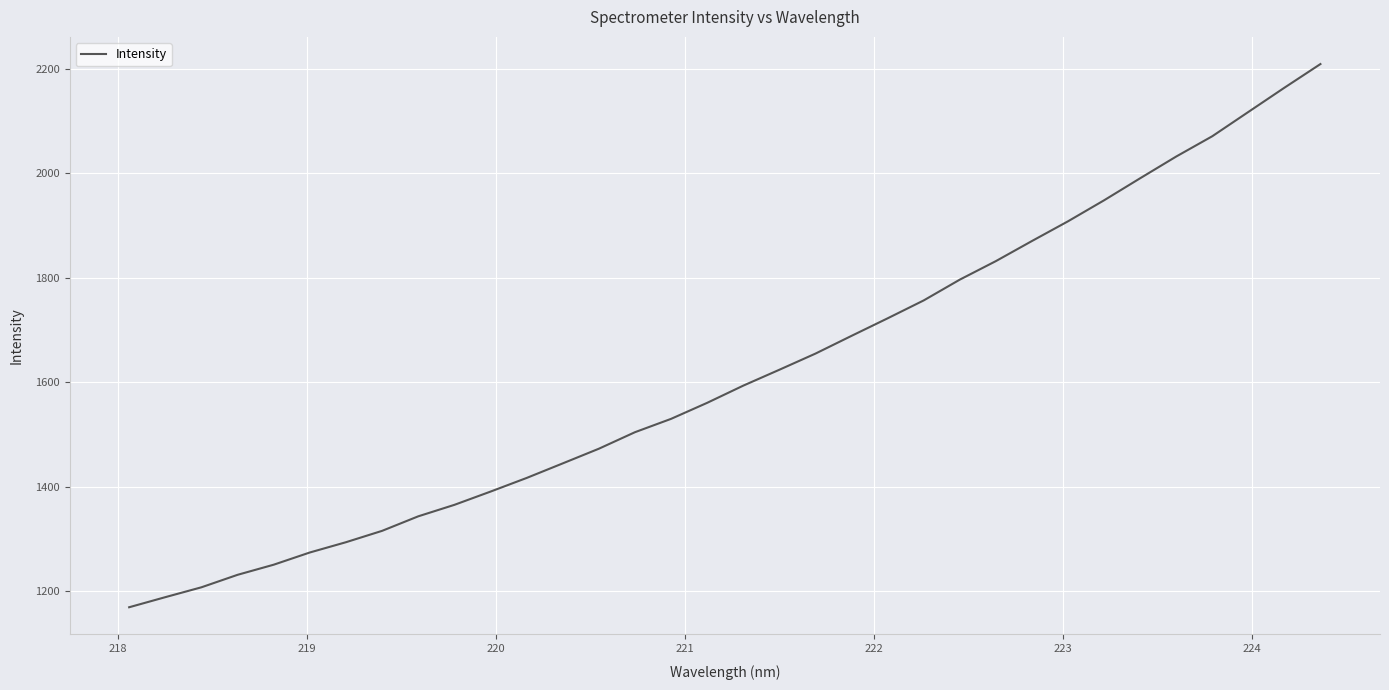

What is the difference between the maximum and minimum values?

1039.1